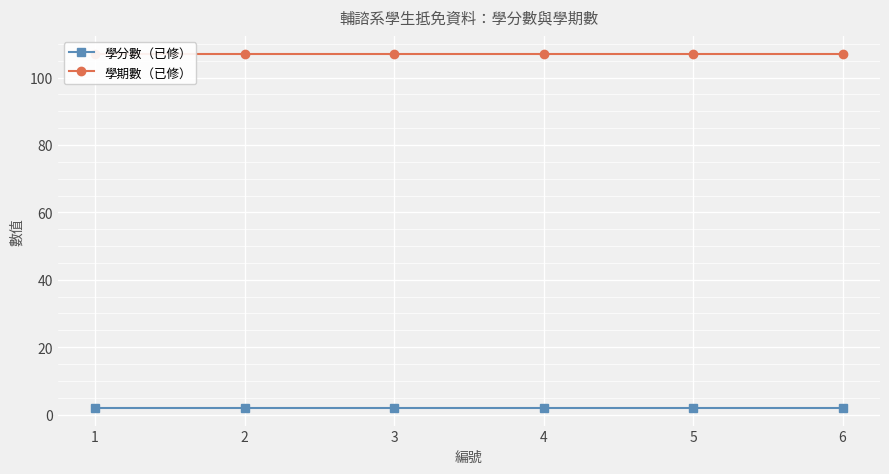

Is it true that 學分數（已修） equals 3.5 at 2?

False